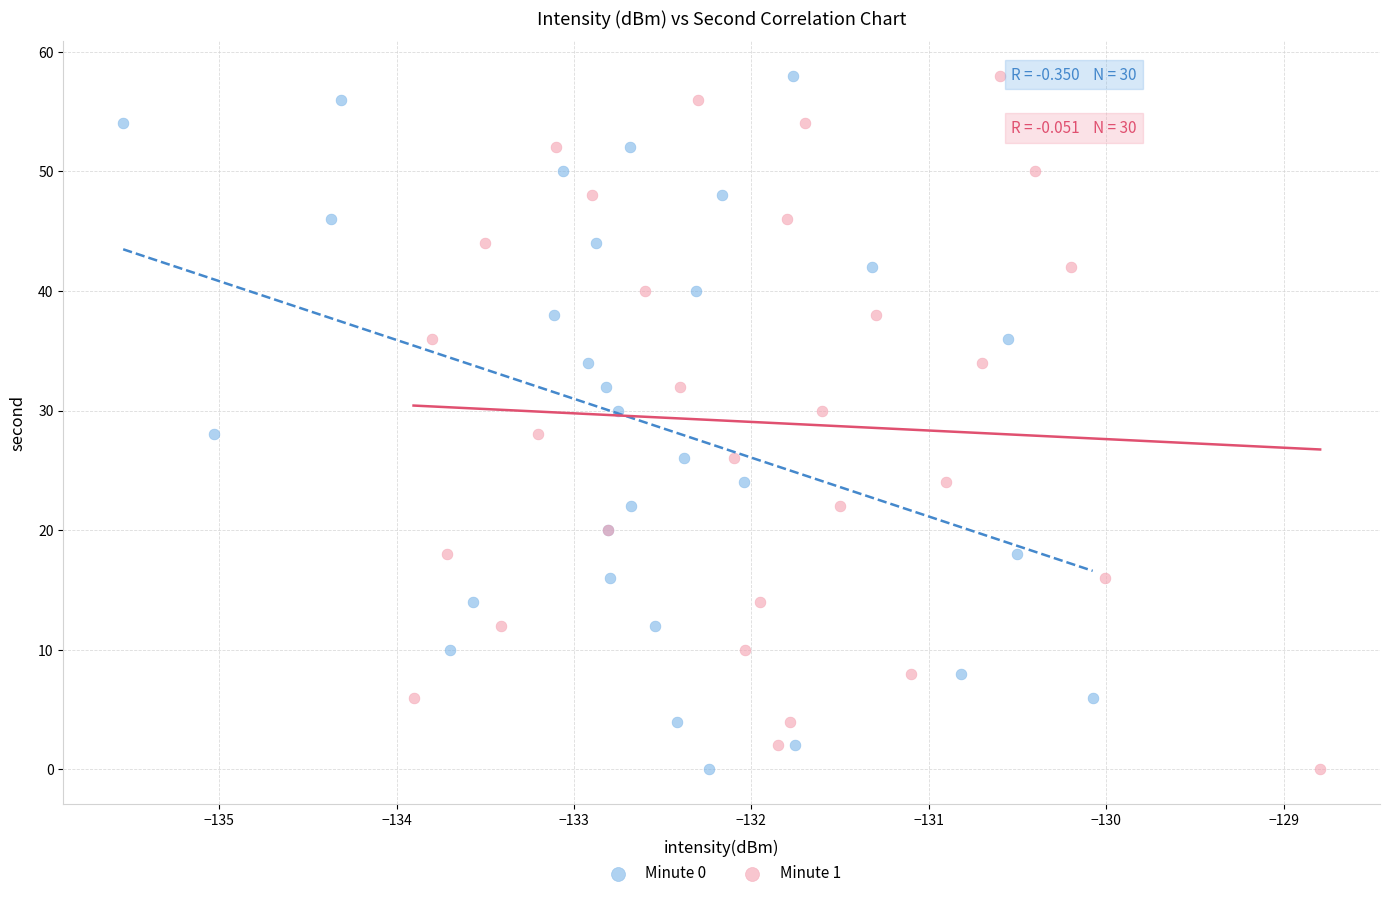

What are all the series names shown in the legend?

Minute 0, Minute 1